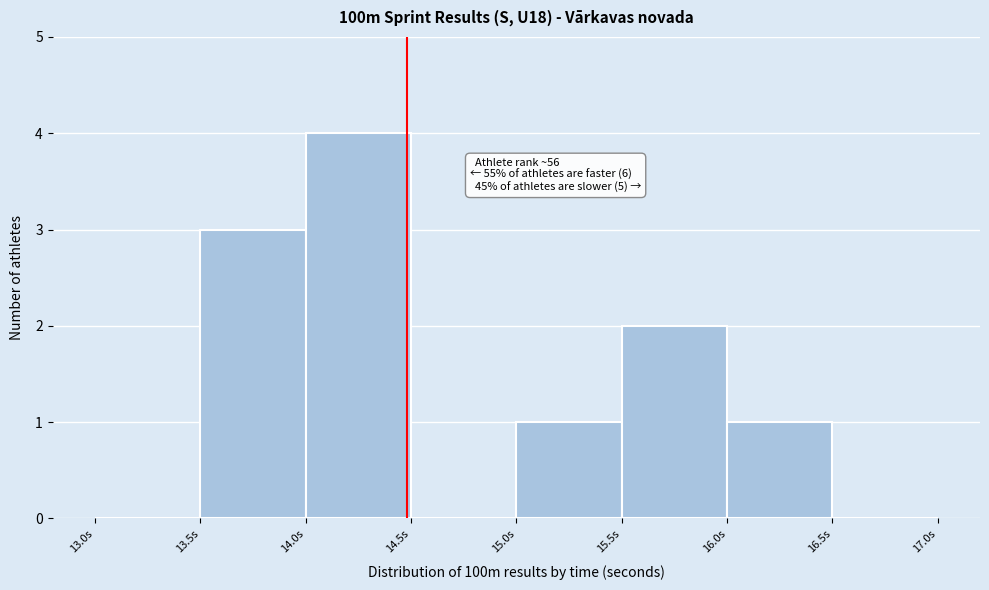

Over which range of the x-axis is the bar tallest?

14.0 to 14.5